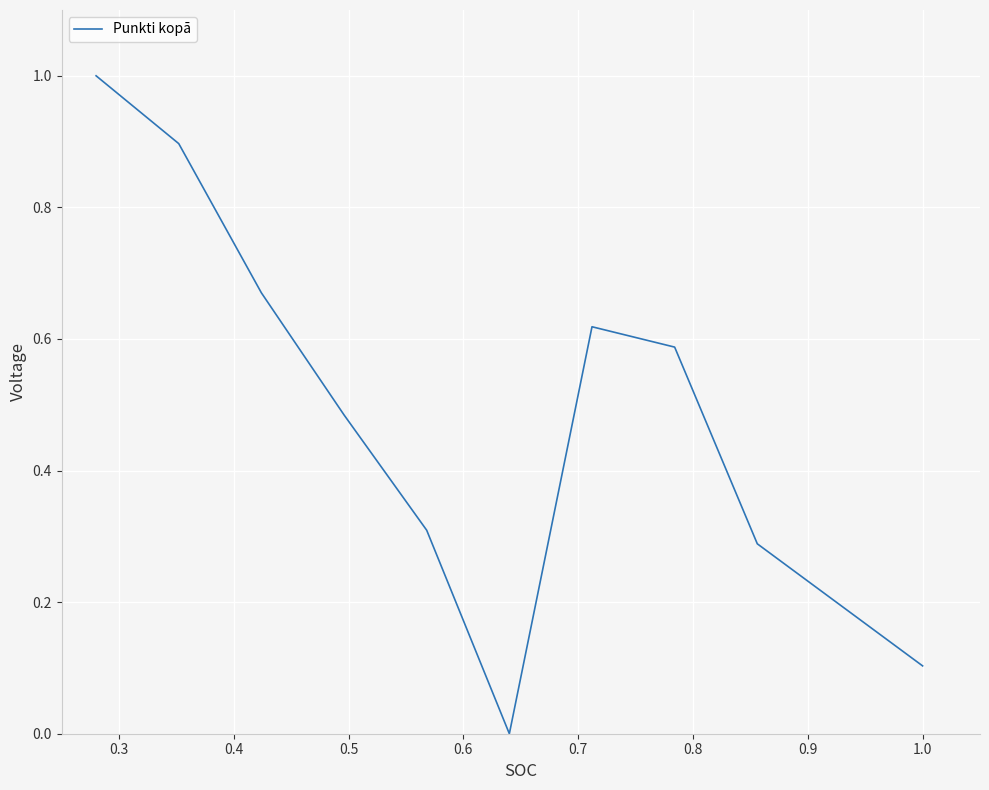

What is the difference between the maximum and minimum values?

1.0